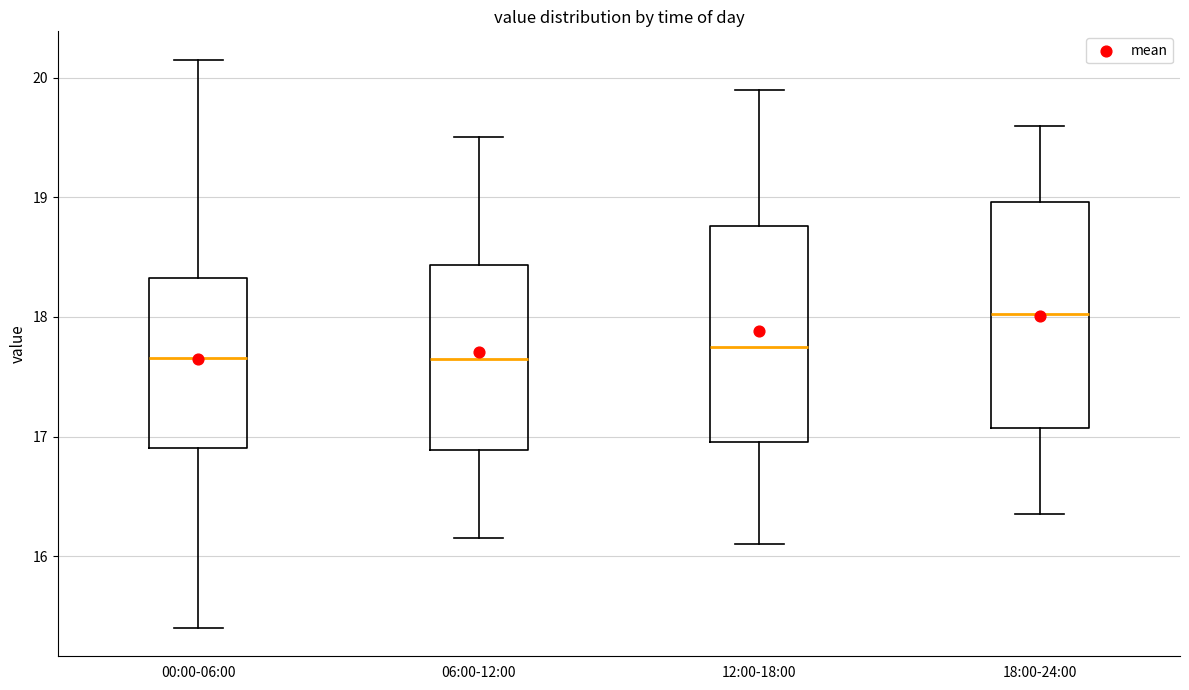

Reading left to right, transcribe this box plot: for each box, give where its median line is, the range the box spans, and where its two whiskers end, as read against the y-axis. The values are not printed on the chart, so give them approximately, as read against the axis.

00:00-06:00: median 17.7, box 16.9 to 18.3, whiskers 15.4 to 20.2
06:00-12:00: median 17.7, box 16.9 to 18.4, whiskers 16.2 to 19.5
12:00-18:00: median 17.8, box 17.0 to 18.8, whiskers 16.1 to 19.9
18:00-24:00: median 18.0, box 17.1 to 19.0, whiskers 16.4 to 19.6